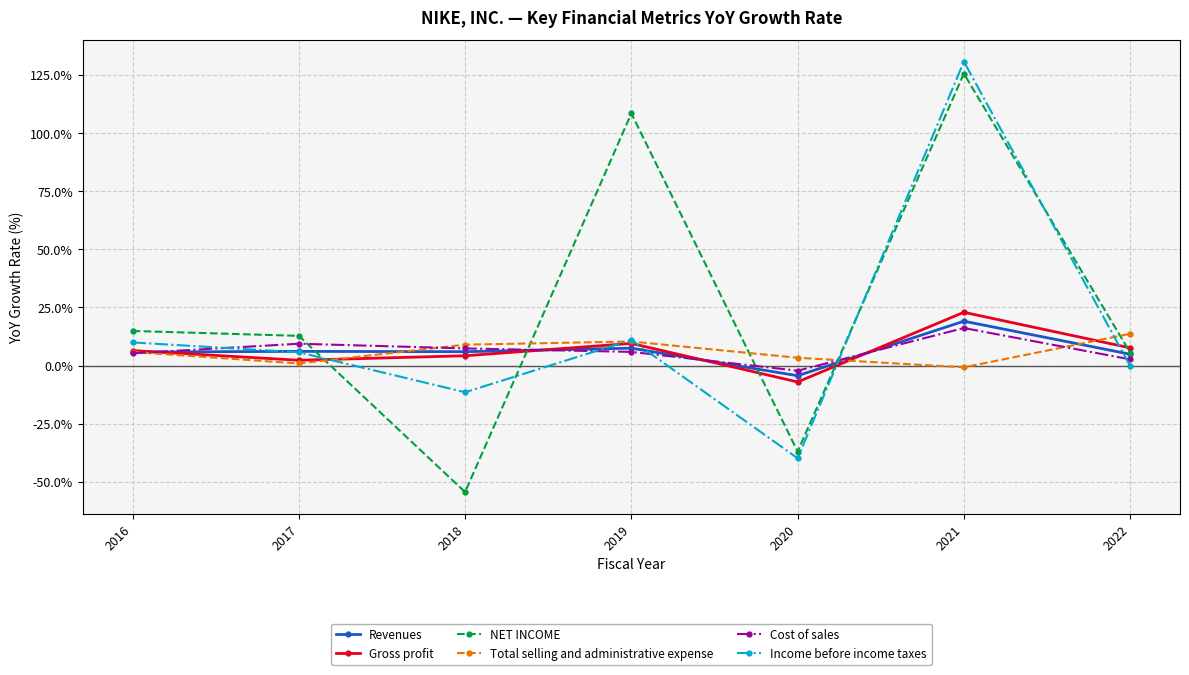

In Income before income taxes, how many points are lower than both neighbors (excluding endpoints)?

2